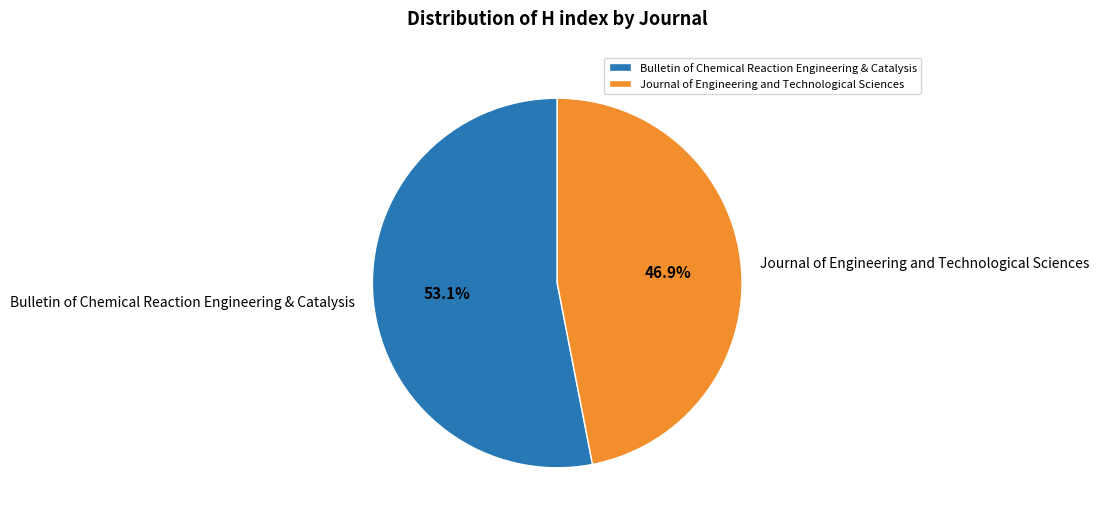

How many slices are in this pie chart?

2